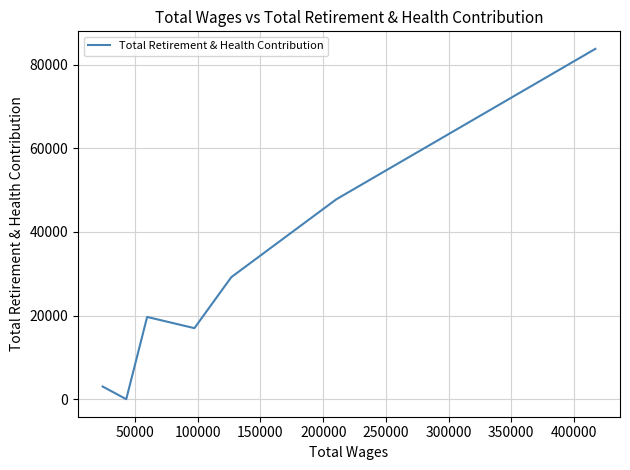

How many interior local peaks (higher than both neighbors) does the data have?

1